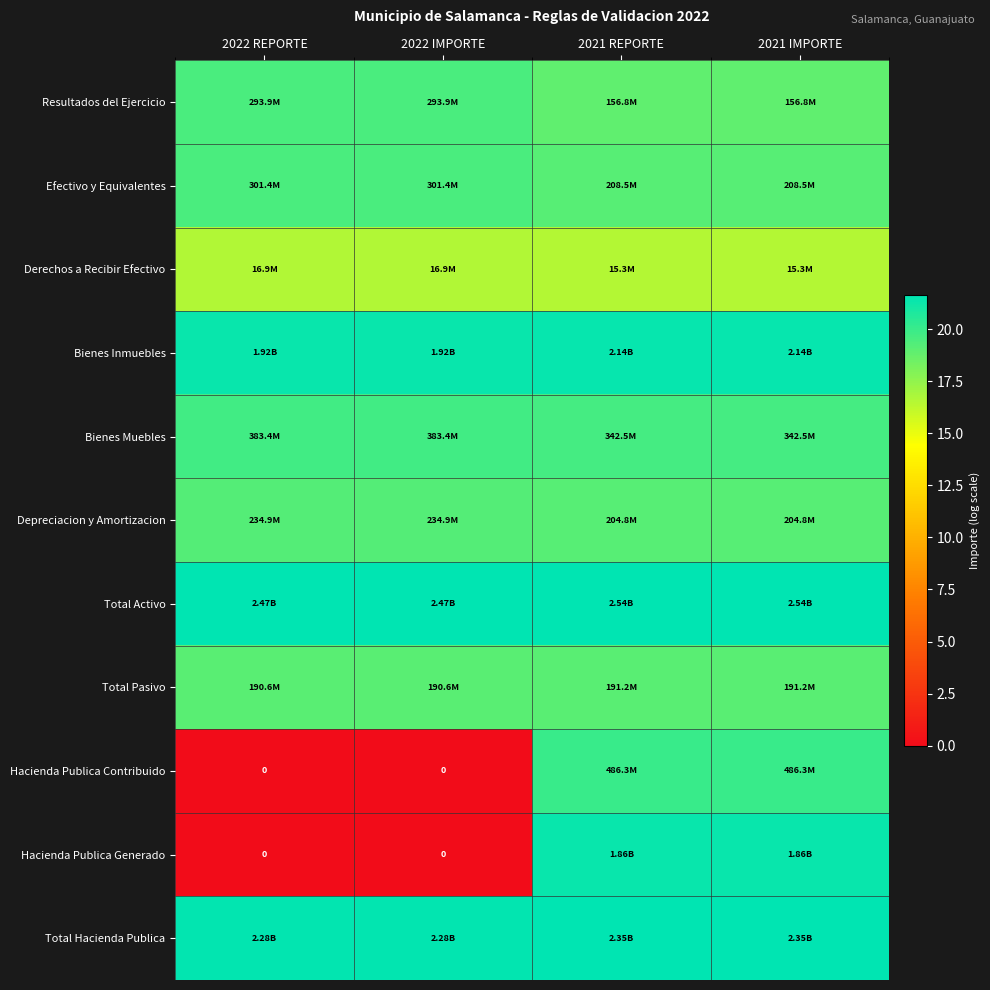

Between 2022 REPORTE and 2021 REPORTE, which is larger?

2022 REPORTE